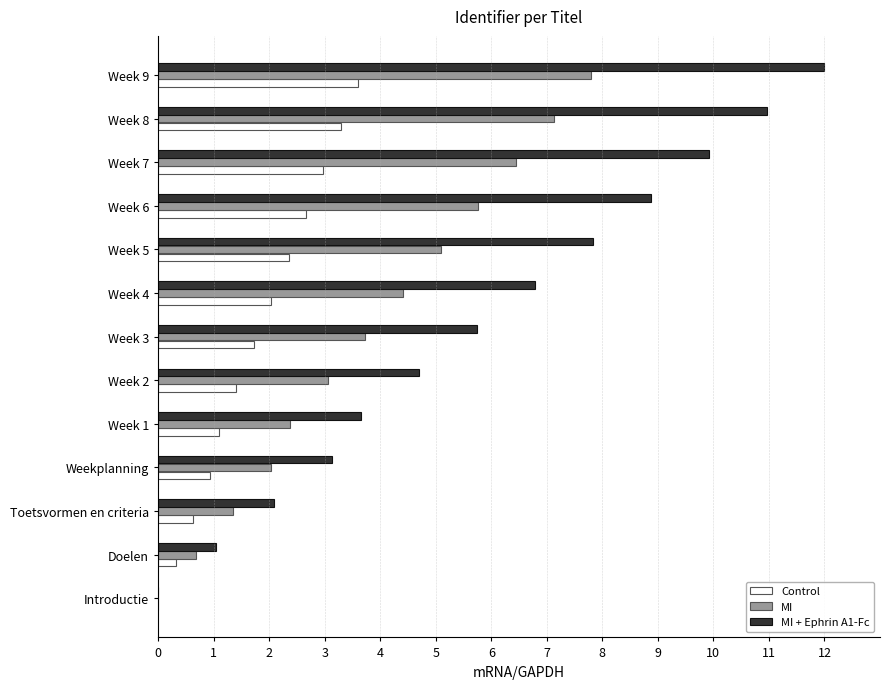

The Control series shows 1.1 at Week 1. True or false?

True